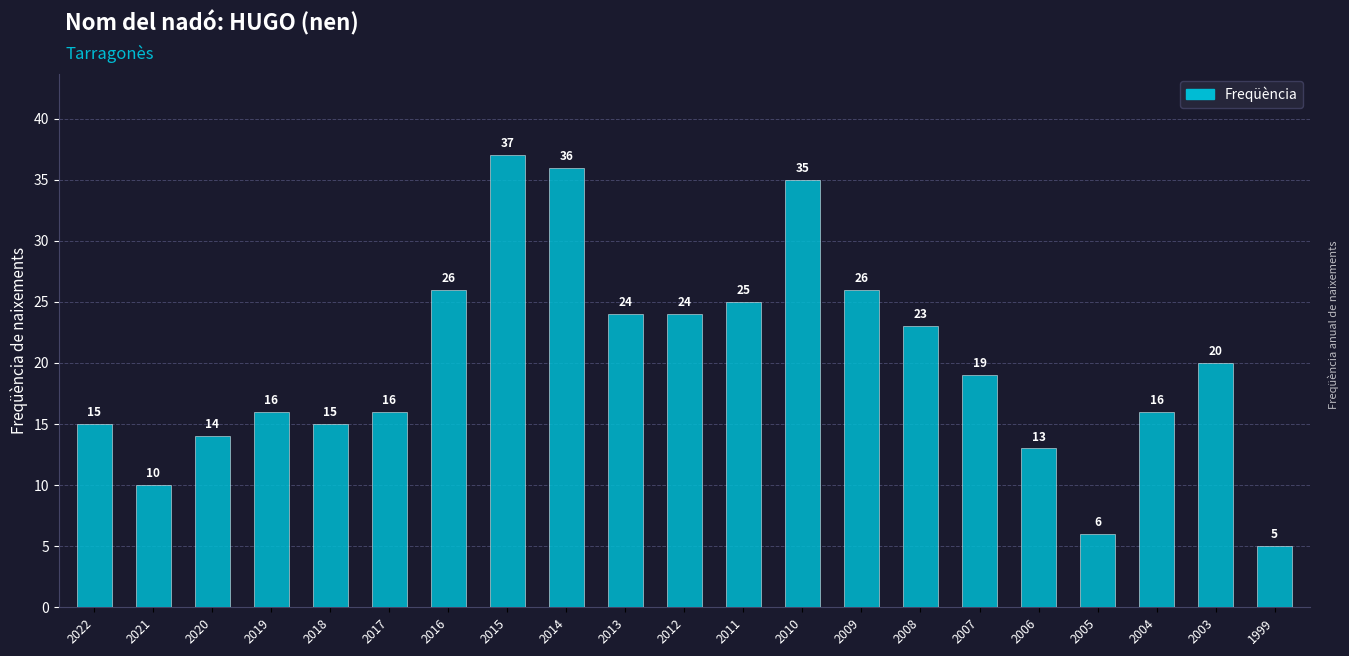

Does the chart contain stacked bars?

No